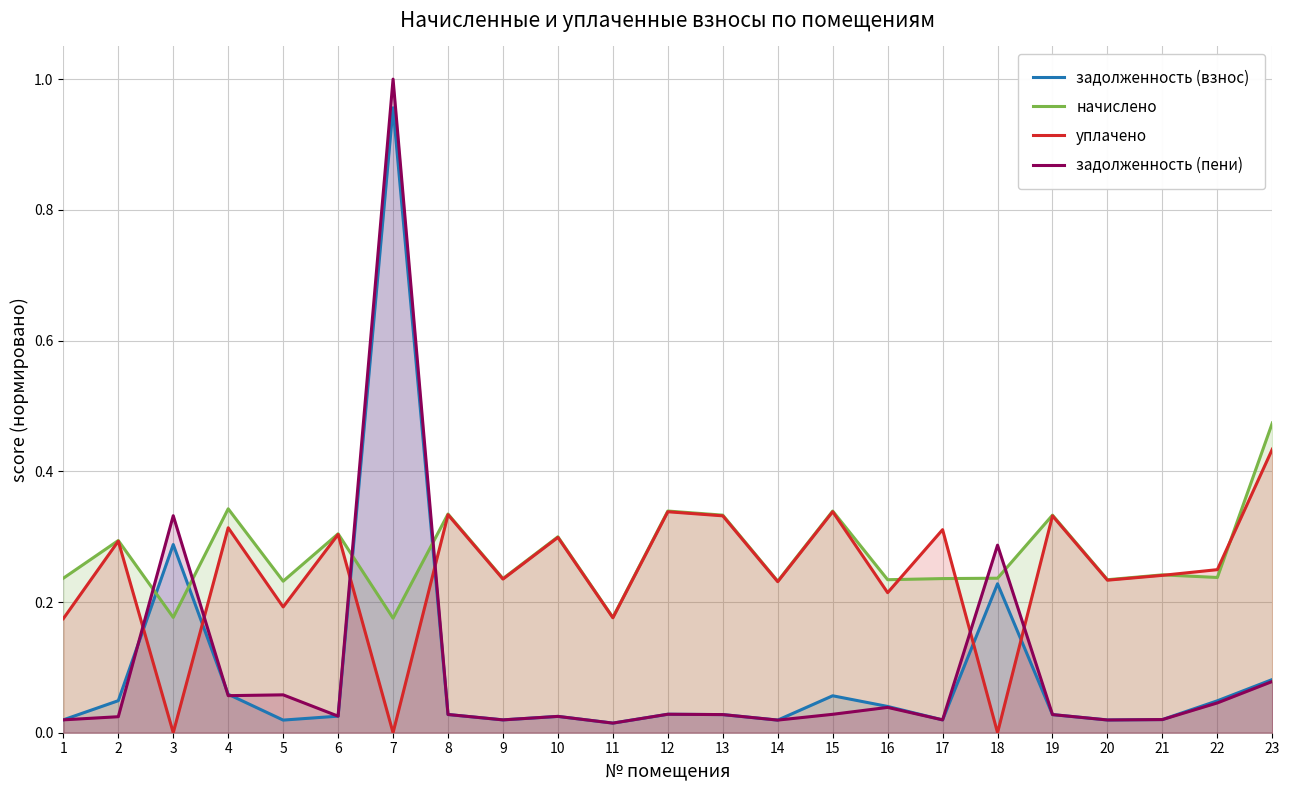

What is the sum of the начислено values at 5 and 2?

0.5